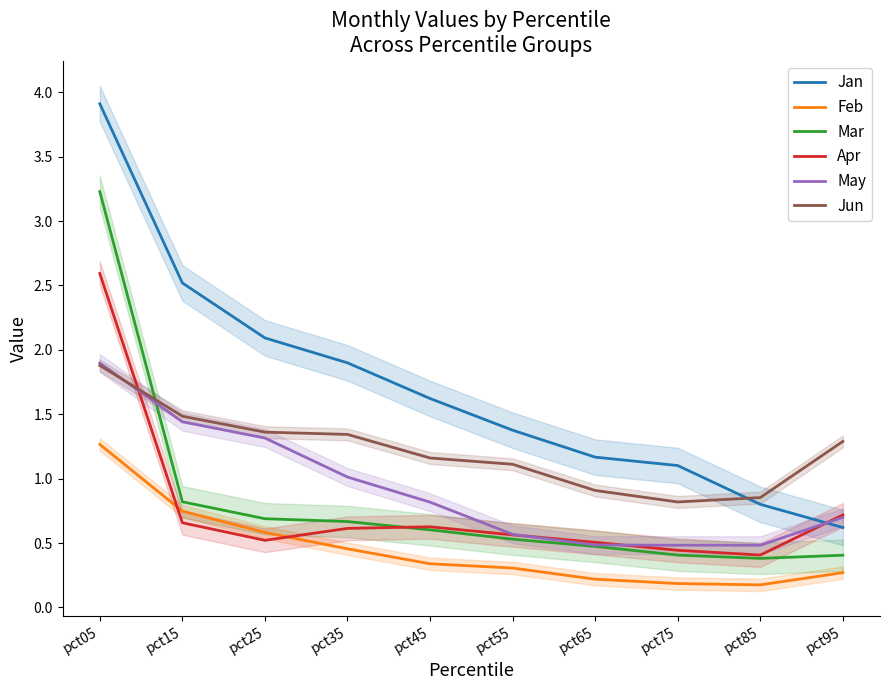

Reading right to left, list all the values displayed in this chart.

Jan: 0.6	0.8	1.1	1.2	1.4	1.6	1.9	2.1	2.5	3.9
Feb: 0.3	0.2	0.2	0.2	0.3	0.3	0.5	0.6	0.7	1.3
Mar: 0.4	0.4	0.4	0.5	0.5	0.6	0.7	0.7	0.8	3.2
Apr: 0.7	0.4	0.4	0.5	0.6	0.6	0.6	0.5	0.7	2.6
May: 0.7	0.5	0.5	0.5	0.6	0.8	1.0	1.3	1.4	1.9
Jun: 1.3	0.9	0.8	0.9	1.1	1.2	1.3	1.4	1.5	1.9